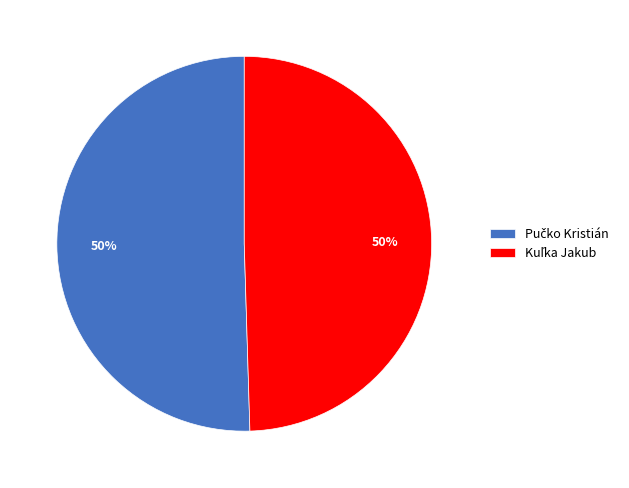

To the nearest percent, what is the average slice percentage?

50%